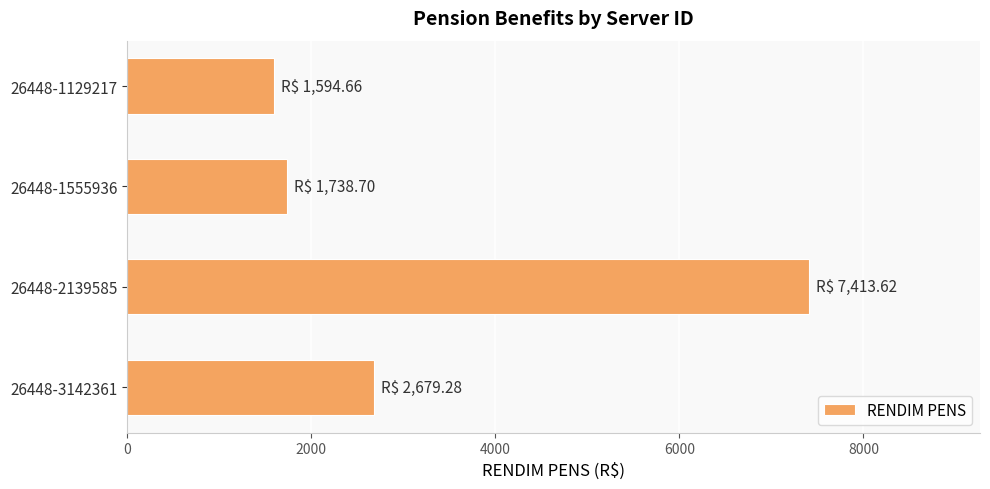

How many values exceed 2679?

2